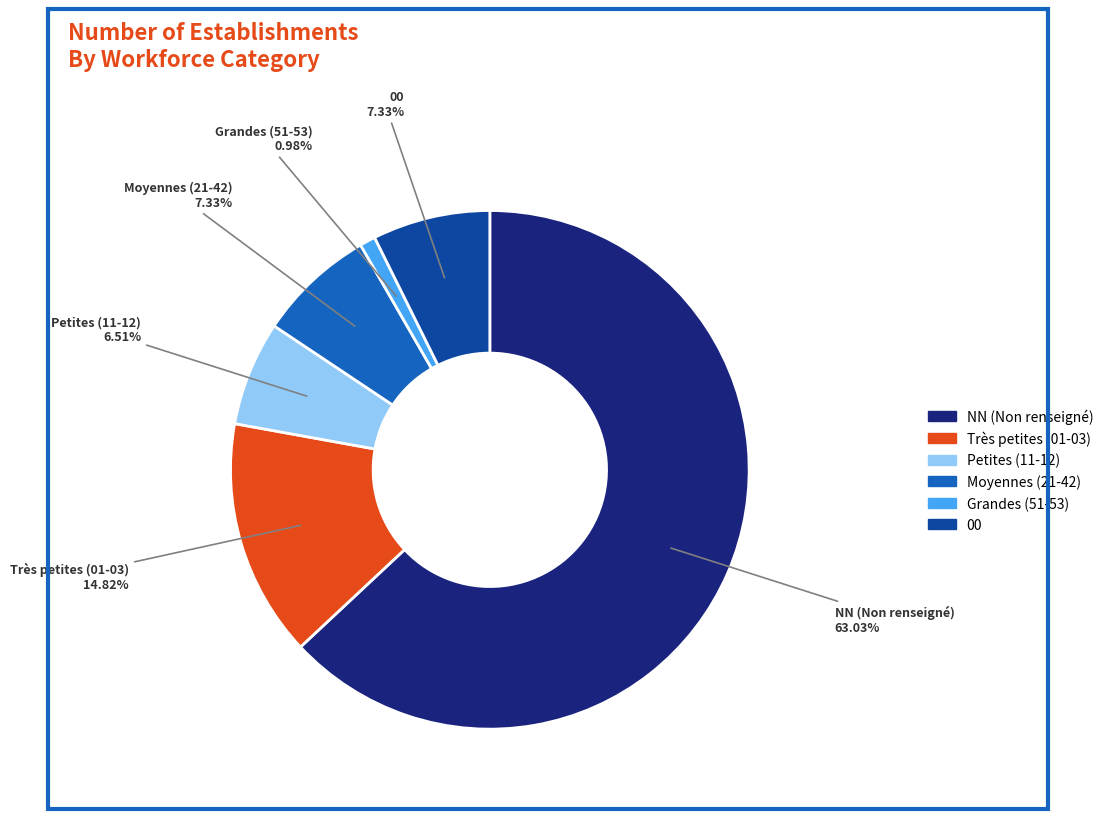

Does any single category account for the majority?

Yes